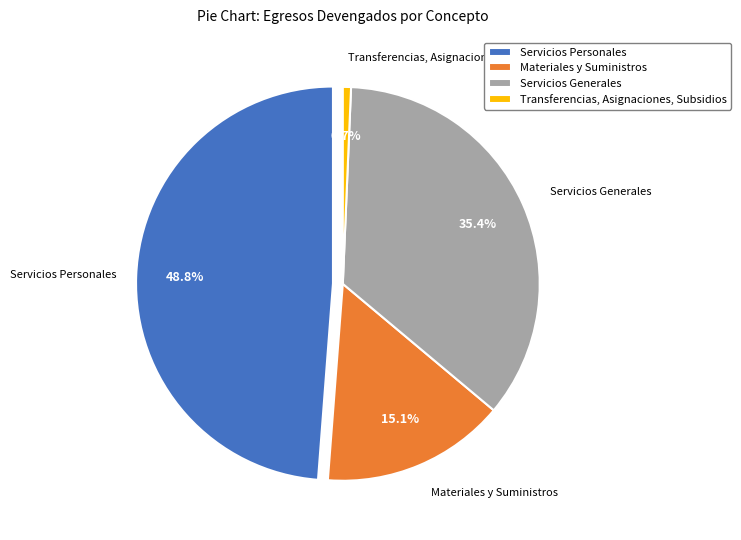

Rank the categories by value from highest to lowest.

Servicios Personales, Servicios Generales, Materiales y Suministros, Transferencias, Asignaciones, Subsidios